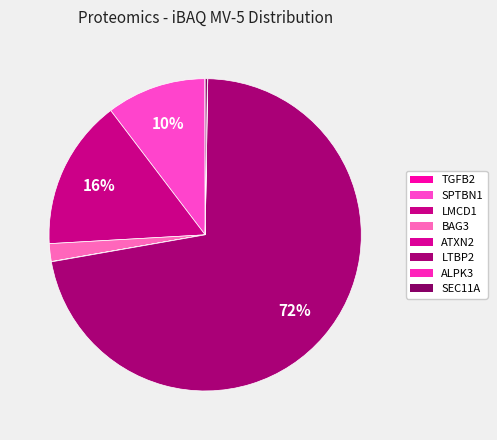

True or false: ALPK3 accounts for 1% of the total.

False